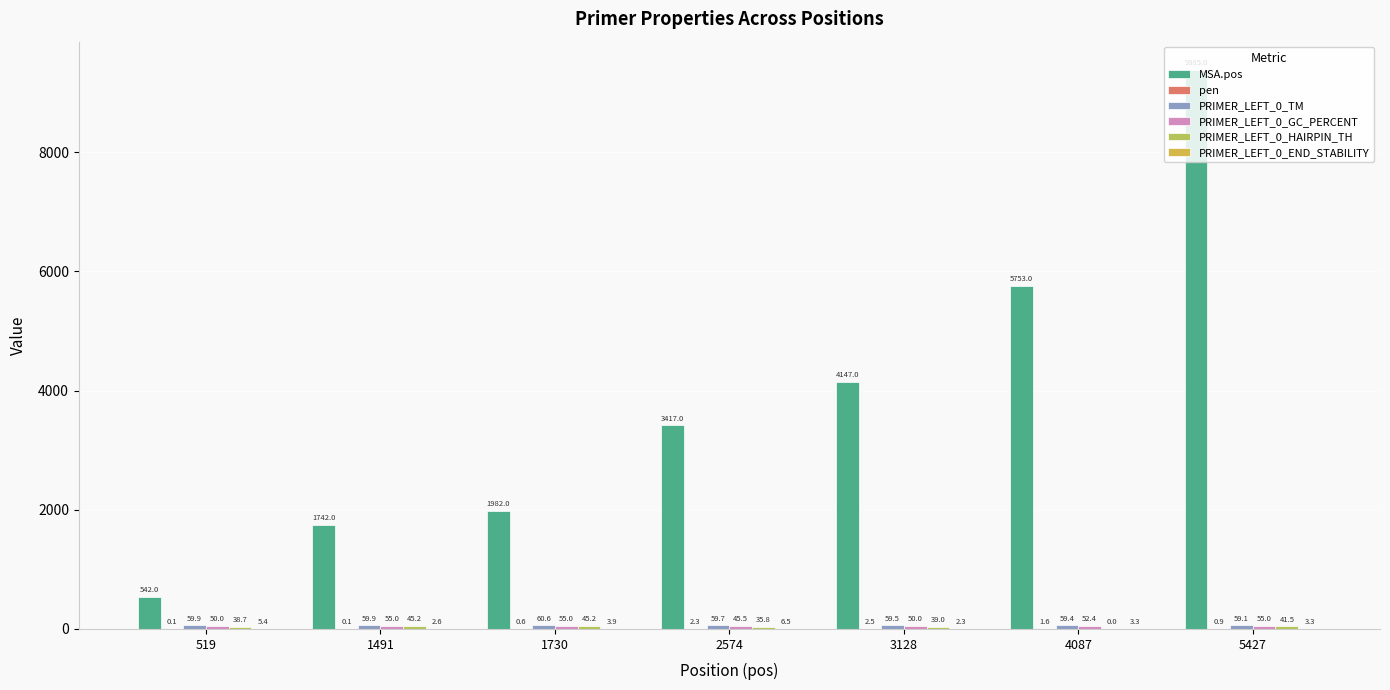

Which category has the lowest value in the MSA.pos series?

519